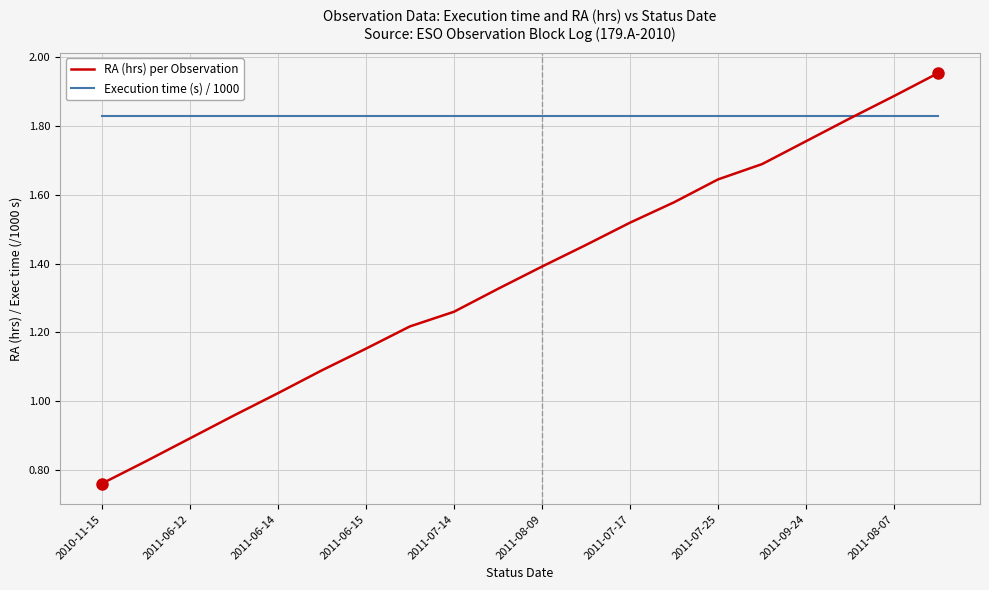

Rank the series by their maximum value, from lowest to highest.

Execution time (s) / 1000, RA (hrs) per Observation